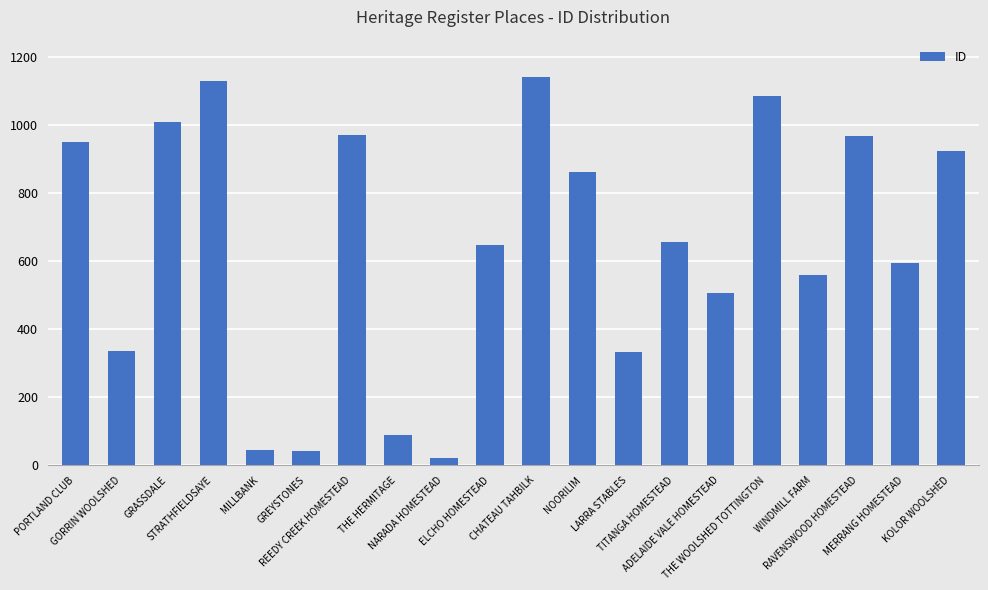

What is the minimum value shown in the chart?

21